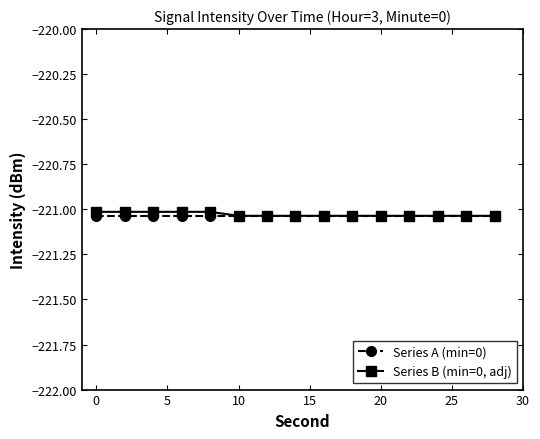

List the series in order of their peak value, highest first.

Series B (min=0, adj), Series A (min=0)